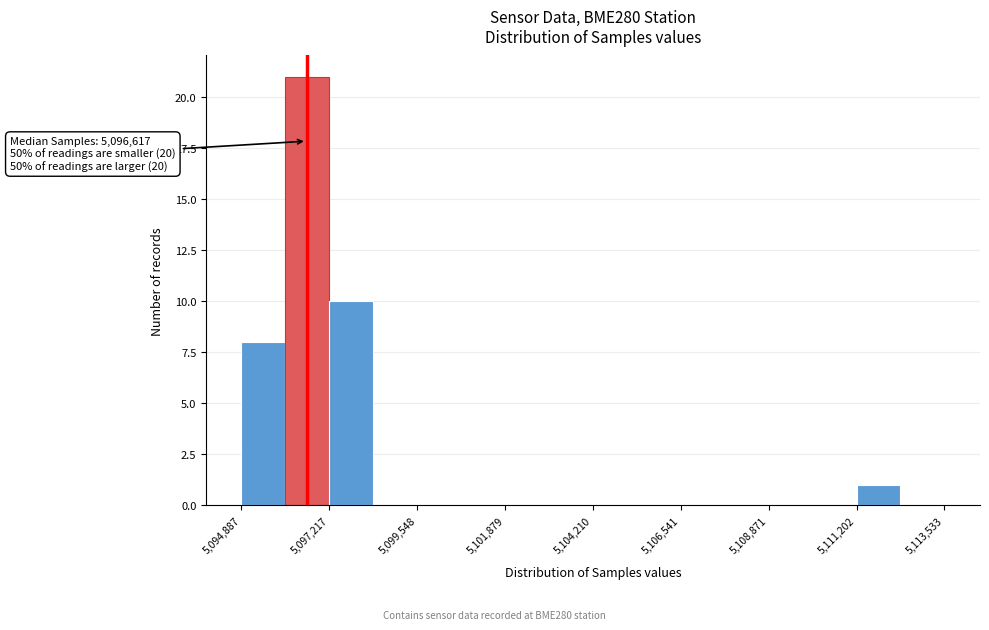

Around what value on the x-axis is the tallest bar? Give the approximate position of its centre, as read against the axis.

5096500